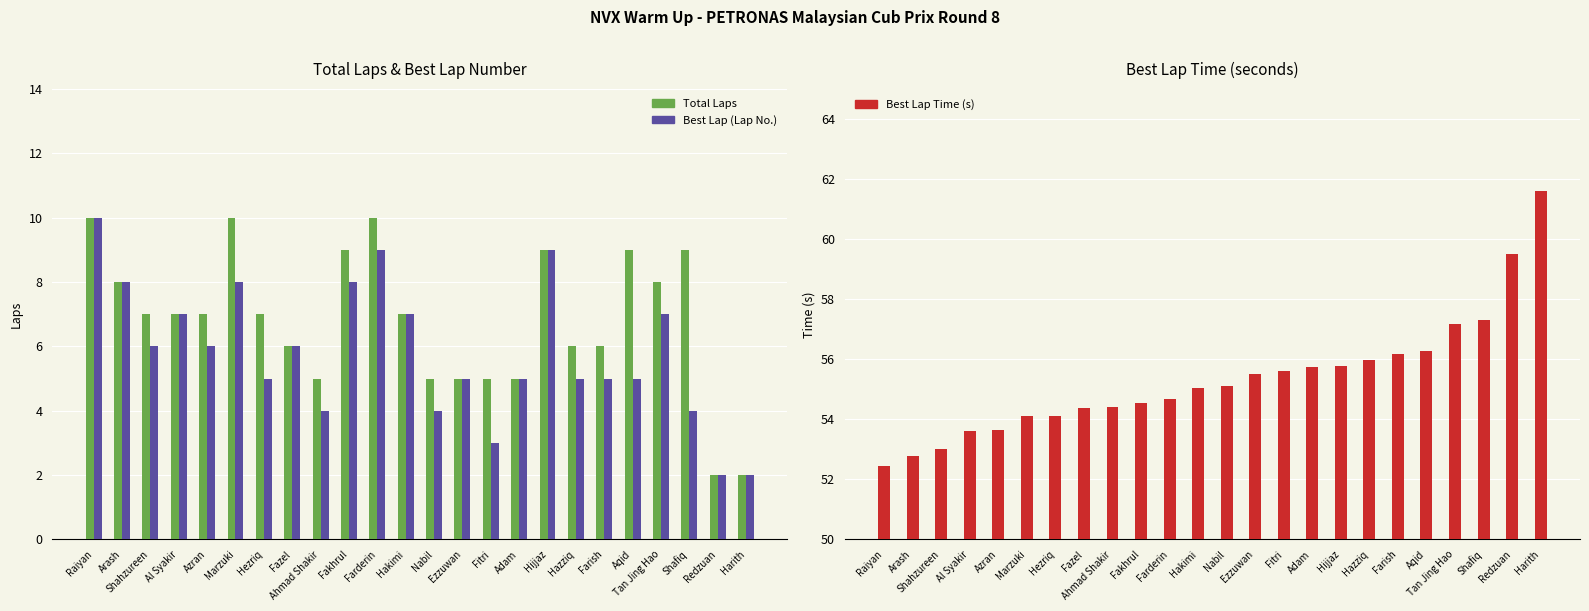

Is the value of Best Lap Time (s) at Shafiq greater than the value of Total Laps at Farderin?

Yes